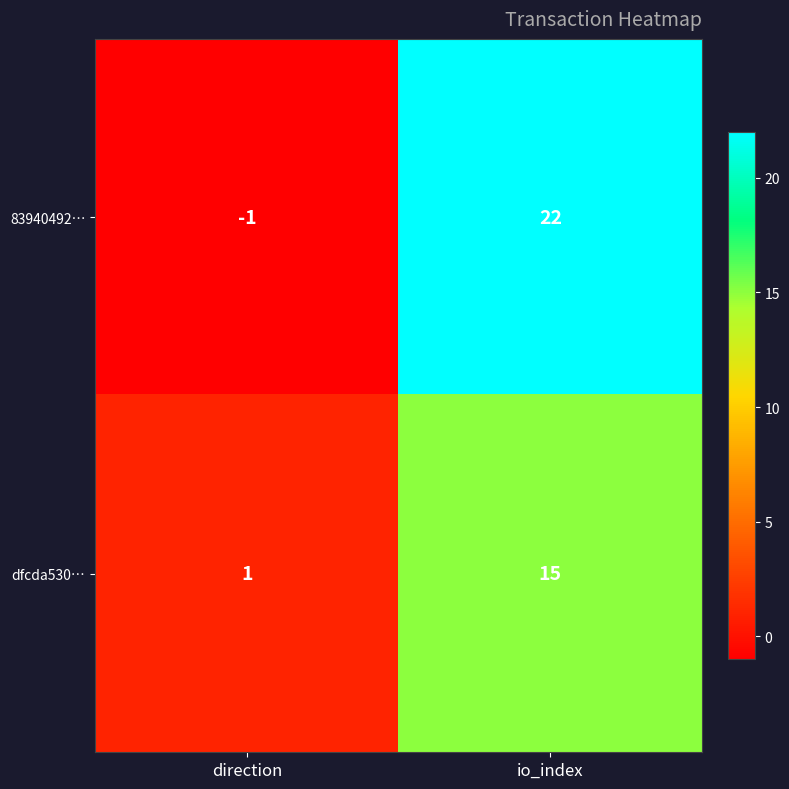

Rank the series at direction from highest to lowest value.

dfcda530…, 83940492…